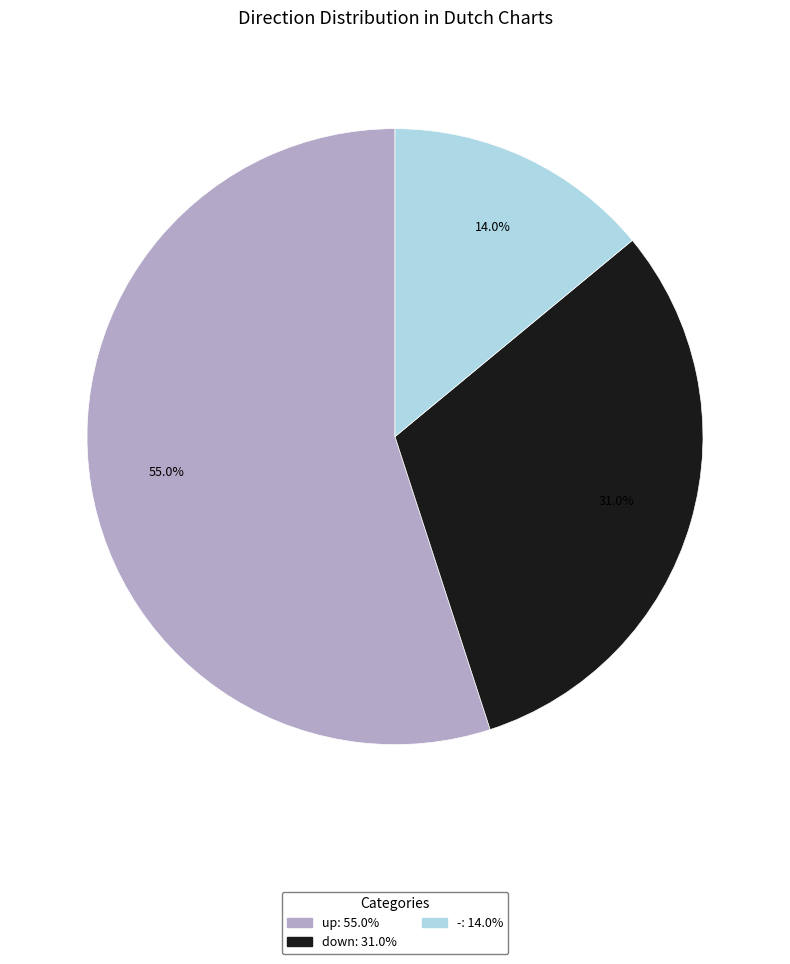

How many segments does this pie chart have?

3